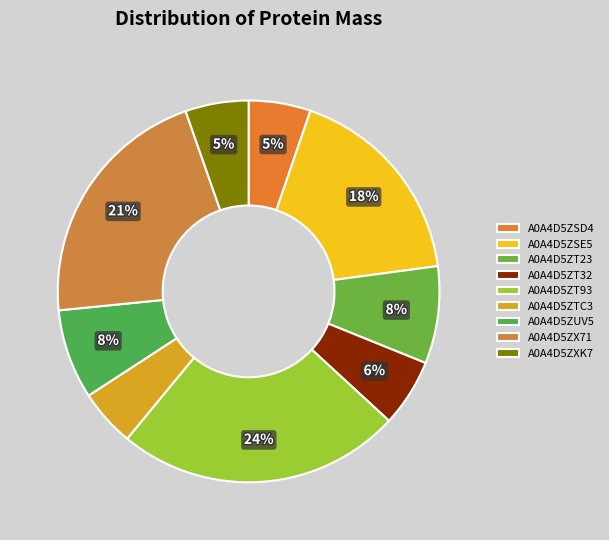

How many segments does this pie chart have?

9